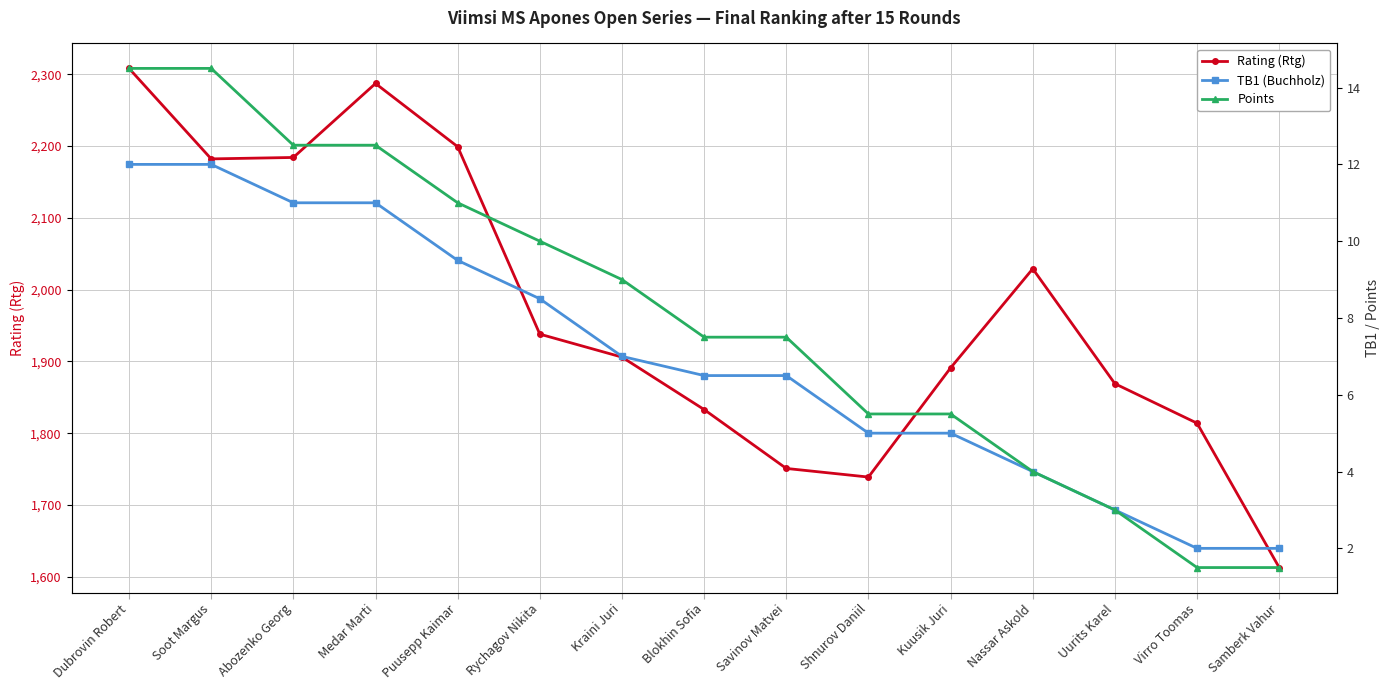

How many interior local valleys does the Rating (Rtg) series have?

2